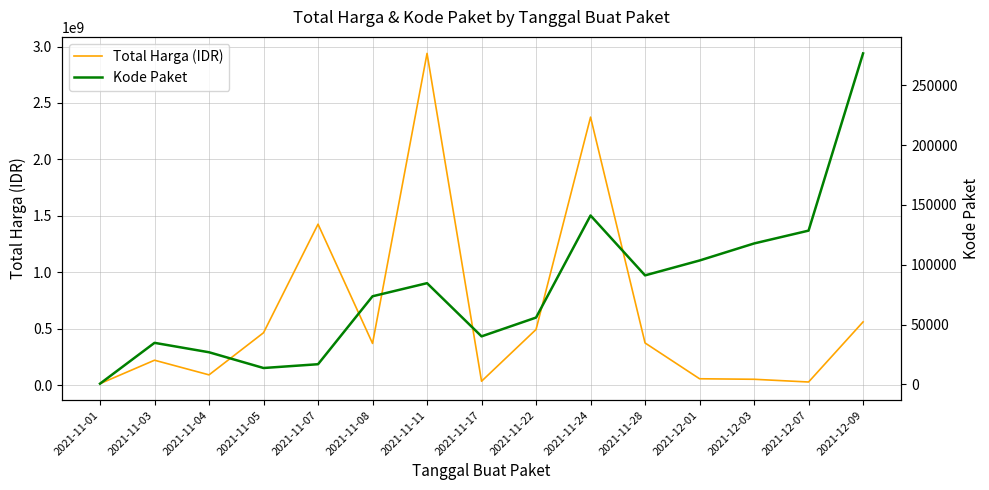

Between 2021-11-24 and 2021-12-09, which series saw the biggest shift?

Total Harga (IDR)